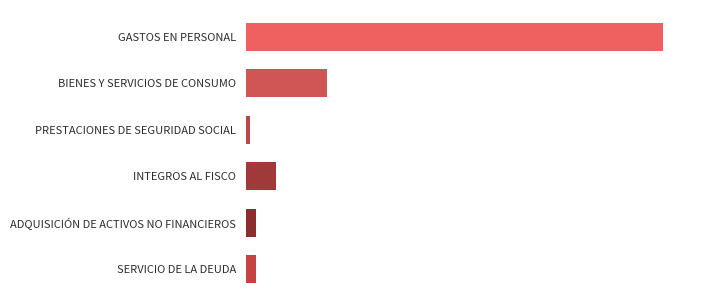

What is the greatest value displayed?

3875438